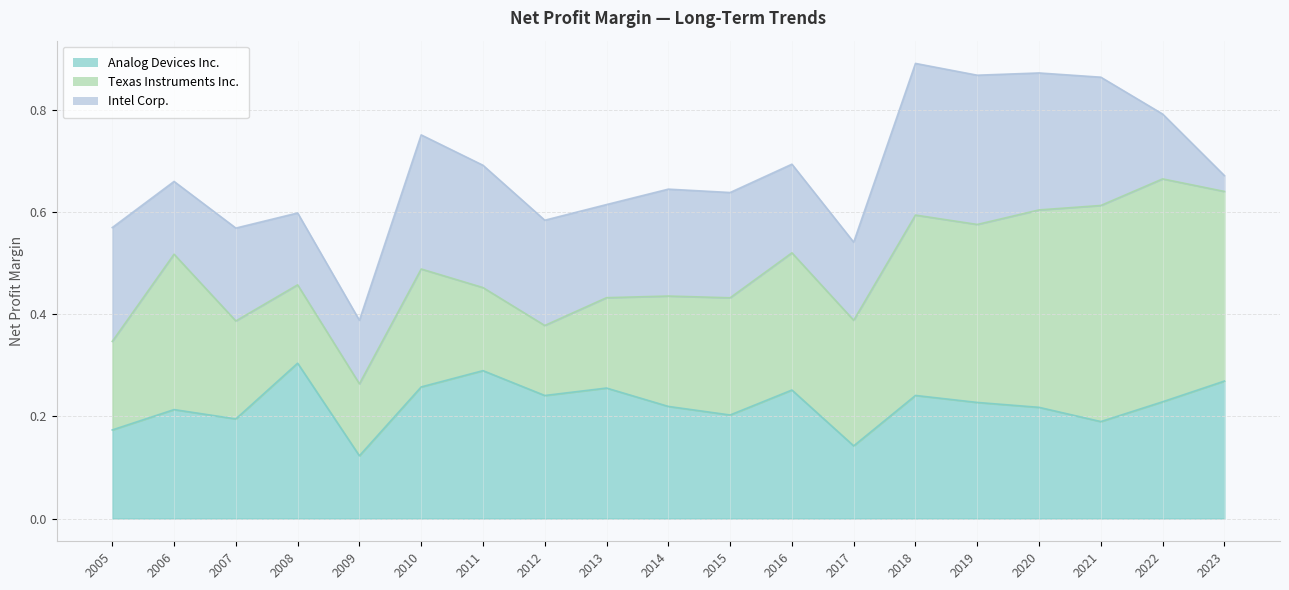

What is the sum of the Intel Corp. values at 2013 and 2008?

0.3